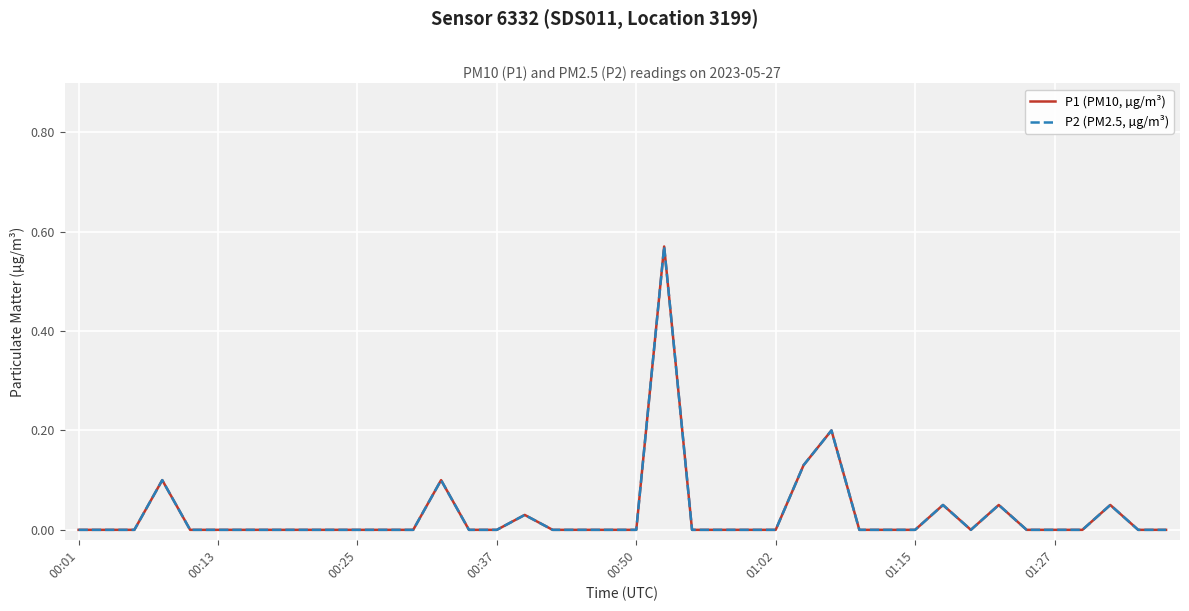

How many lines are shown in the chart?

2